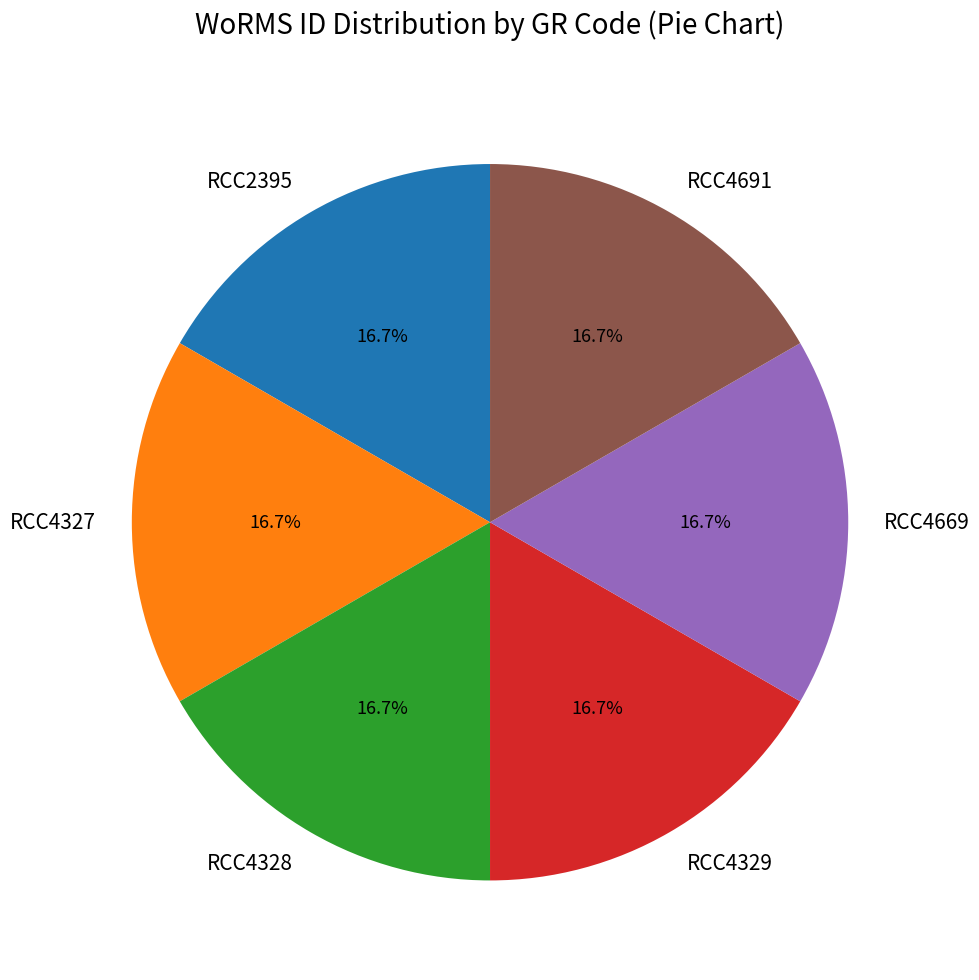

Does any single category account for the majority?

No